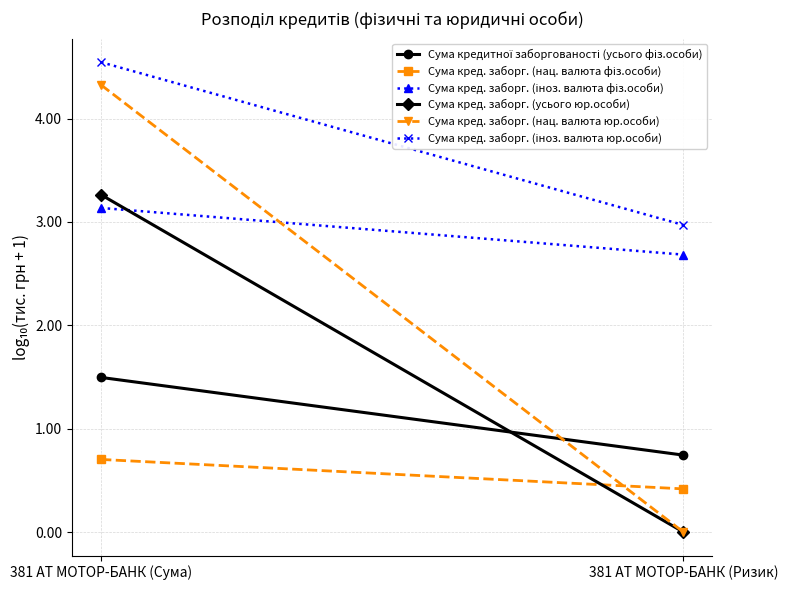

What is the greatest value displayed?

4.5